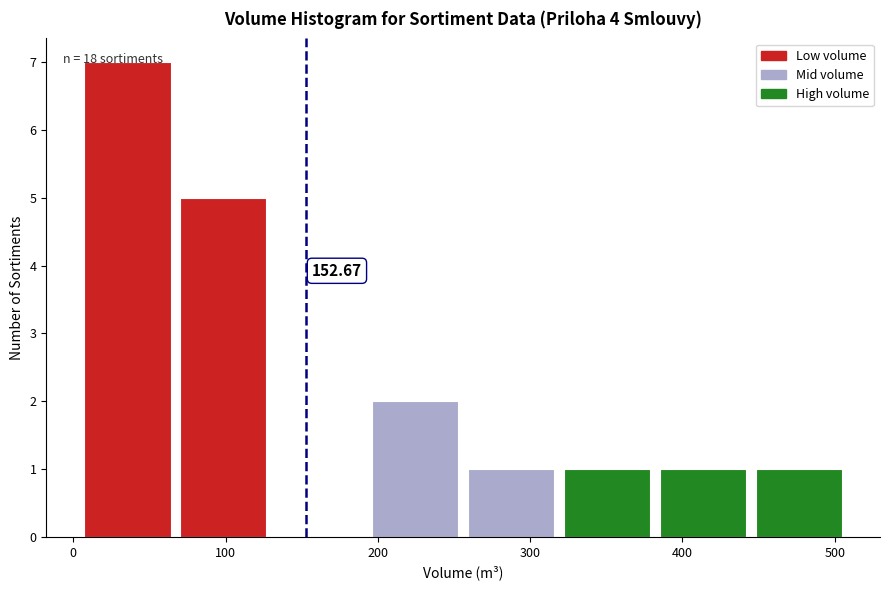

Over which range of the x-axis is the bar tallest?

4 to 67